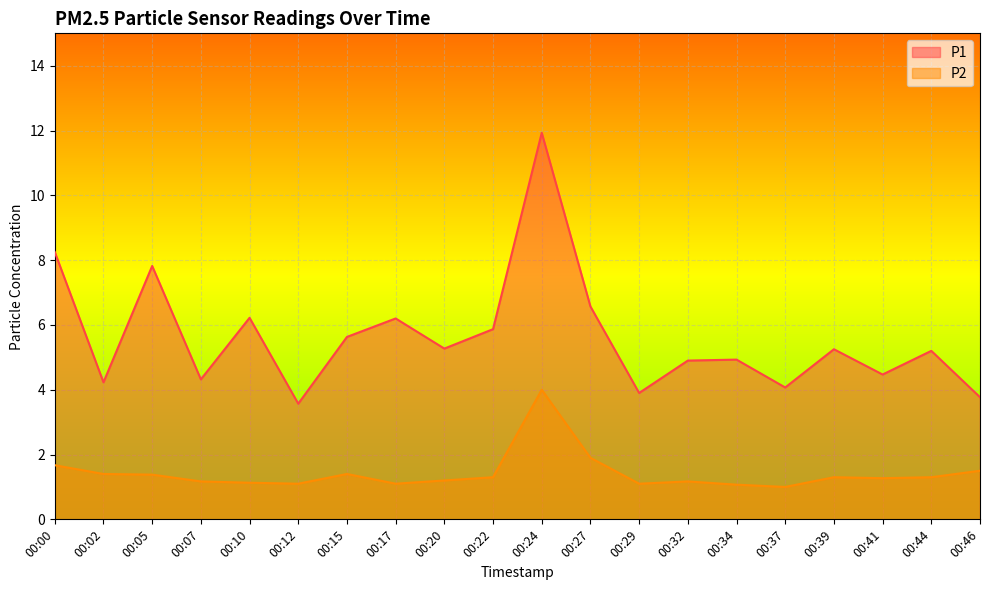

True or false: P2 has more than 1 points higher than both neighbors.

True